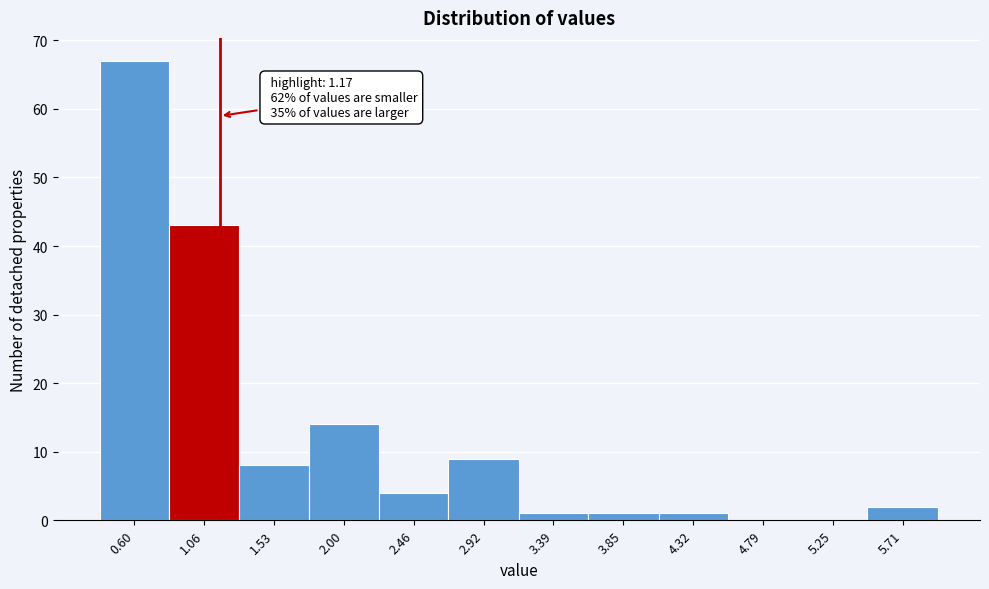

Over which range of the x-axis is the bar tallest?

0.37 to 0.83